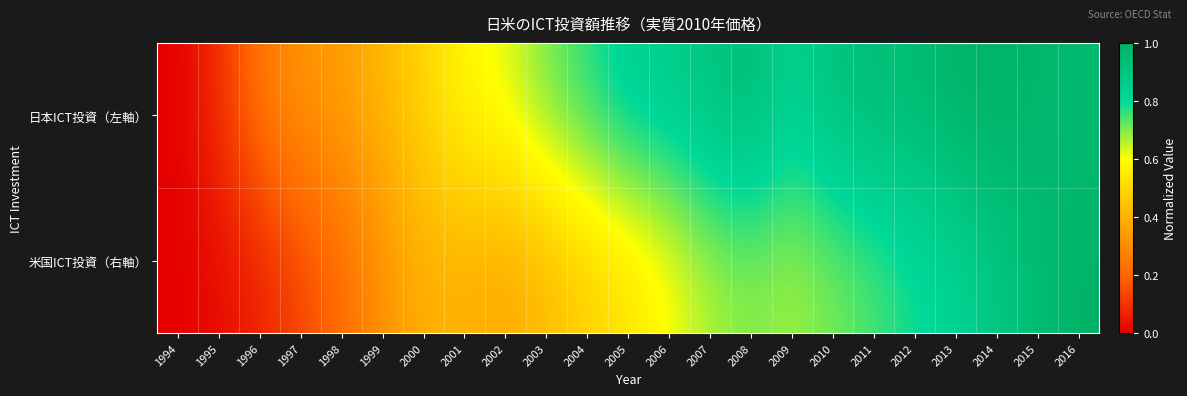

Reading left to right, list all the values displayed in this chart.

日本ICT投資（左軸）: 1994=0.0	1995=0.1	1996=0.2	1997=0.3	1998=0.3	1999=0.4	2000=0.5	2001=0.6	2002=0.6	2003=0.7	2004=0.8	2005=0.8	2006=0.9	2007=0.9	2008=0.9	2009=0.8	2010=0.9	2011=0.9	2012=0.9	2013=1.0	2014=1.0	2015=1.0	2016=1.0
米国ICT投資（右軸）: 1994=0.0	1995=0.0	1996=0.1	1997=0.1	1998=0.2	1999=0.3	2000=0.4	2001=0.4	2002=0.4	2003=0.4	2004=0.5	2005=0.5	2006=0.6	2007=0.7	2008=0.7	2009=0.7	2010=0.7	2011=0.7	2012=0.8	2013=0.8	2014=0.9	2015=0.9	2016=1.0